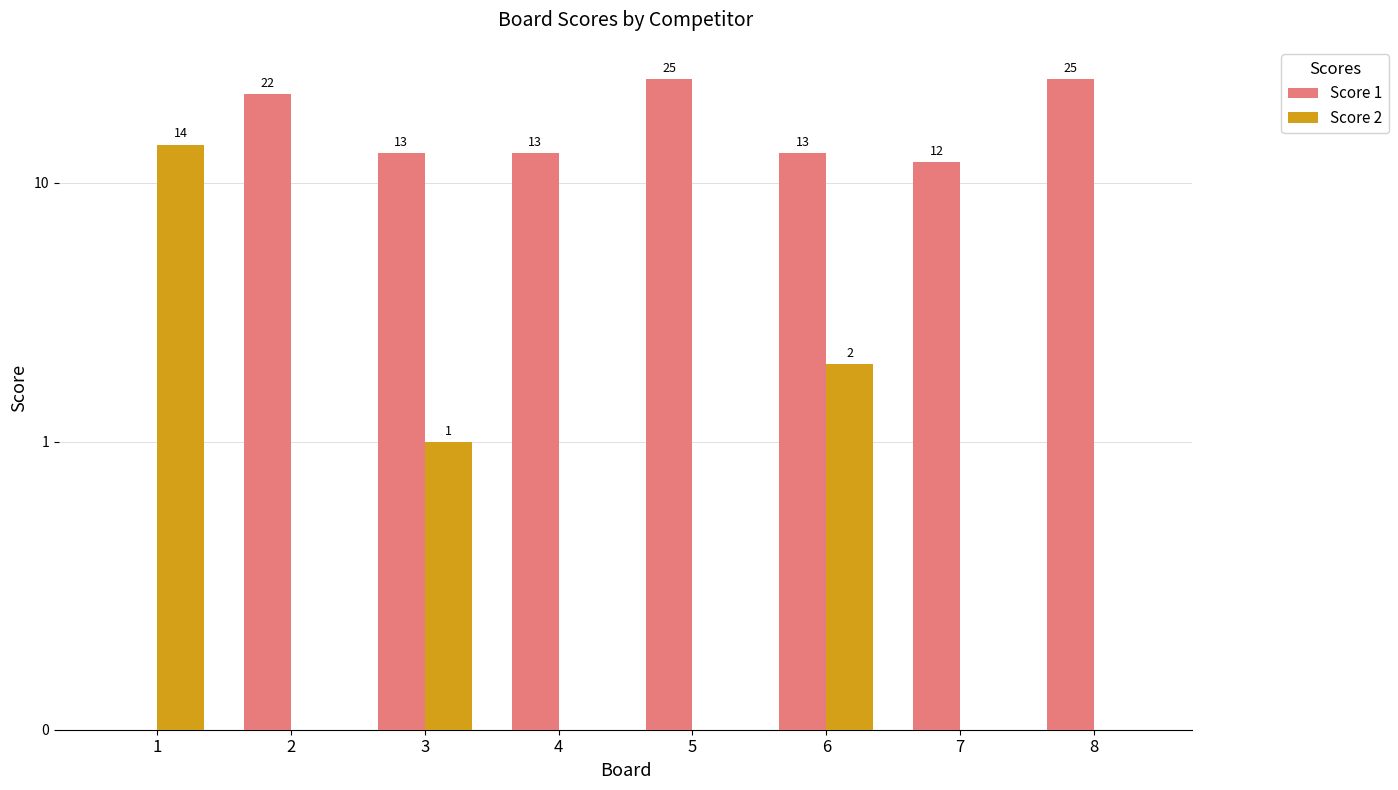

Rank the series by their maximum value, from highest to lowest.

Score 1, Score 2